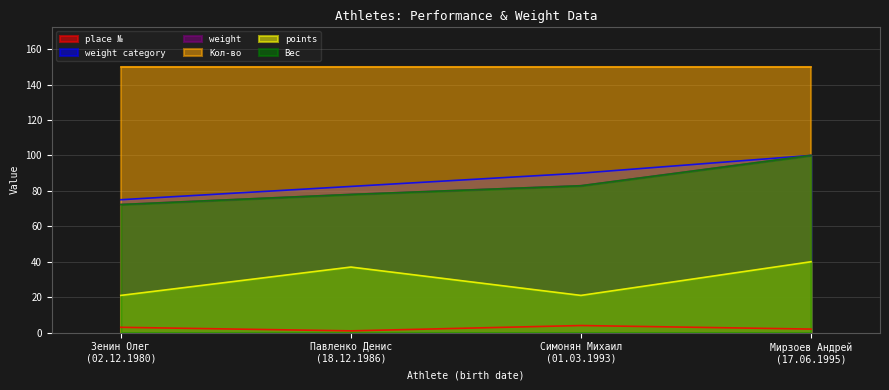

What is the difference between the second highest and second lowest values in the place № series?

1.0